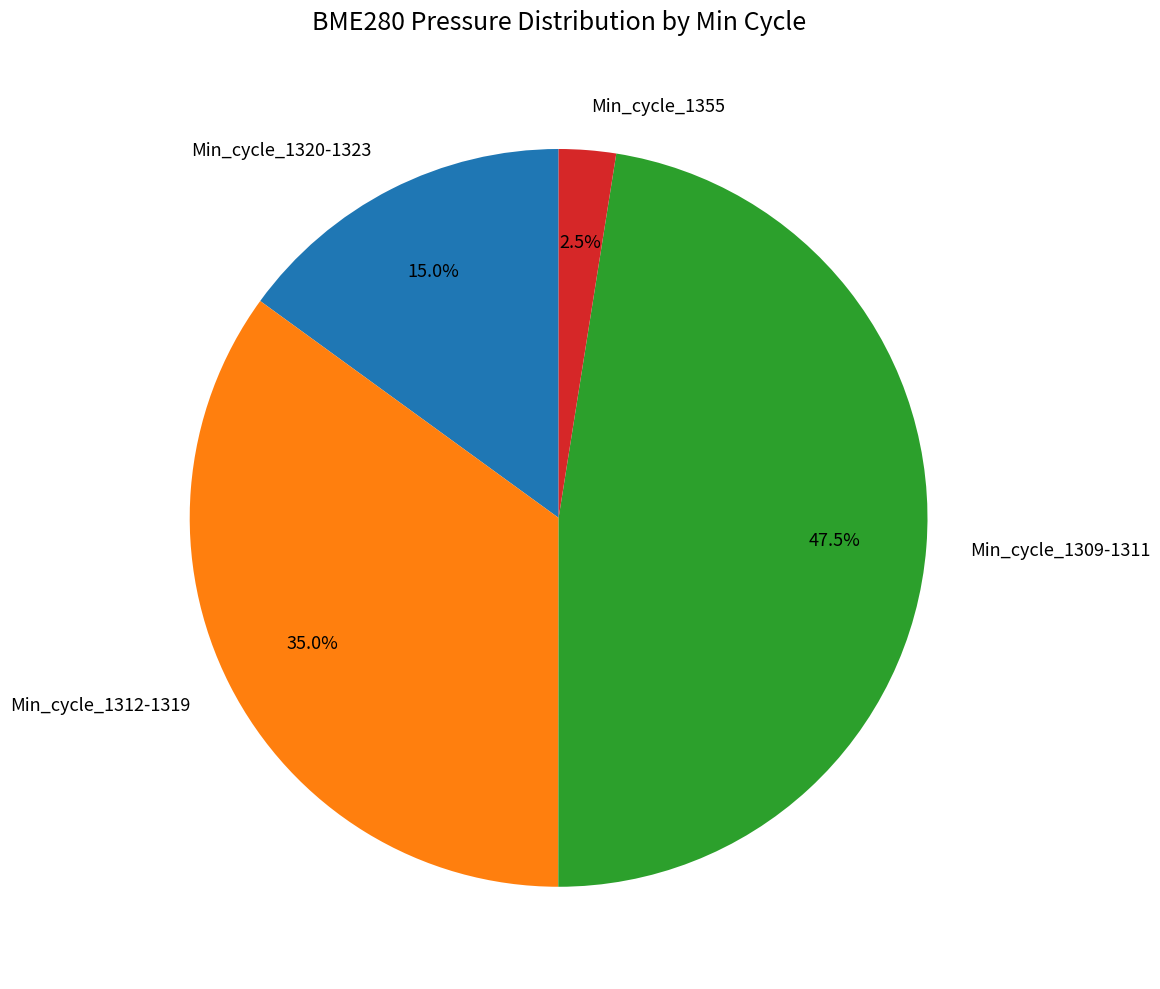

What is the ratio of the value at Min_cycle_1309-1311 to the value at Min_cycle_1355?

19.0